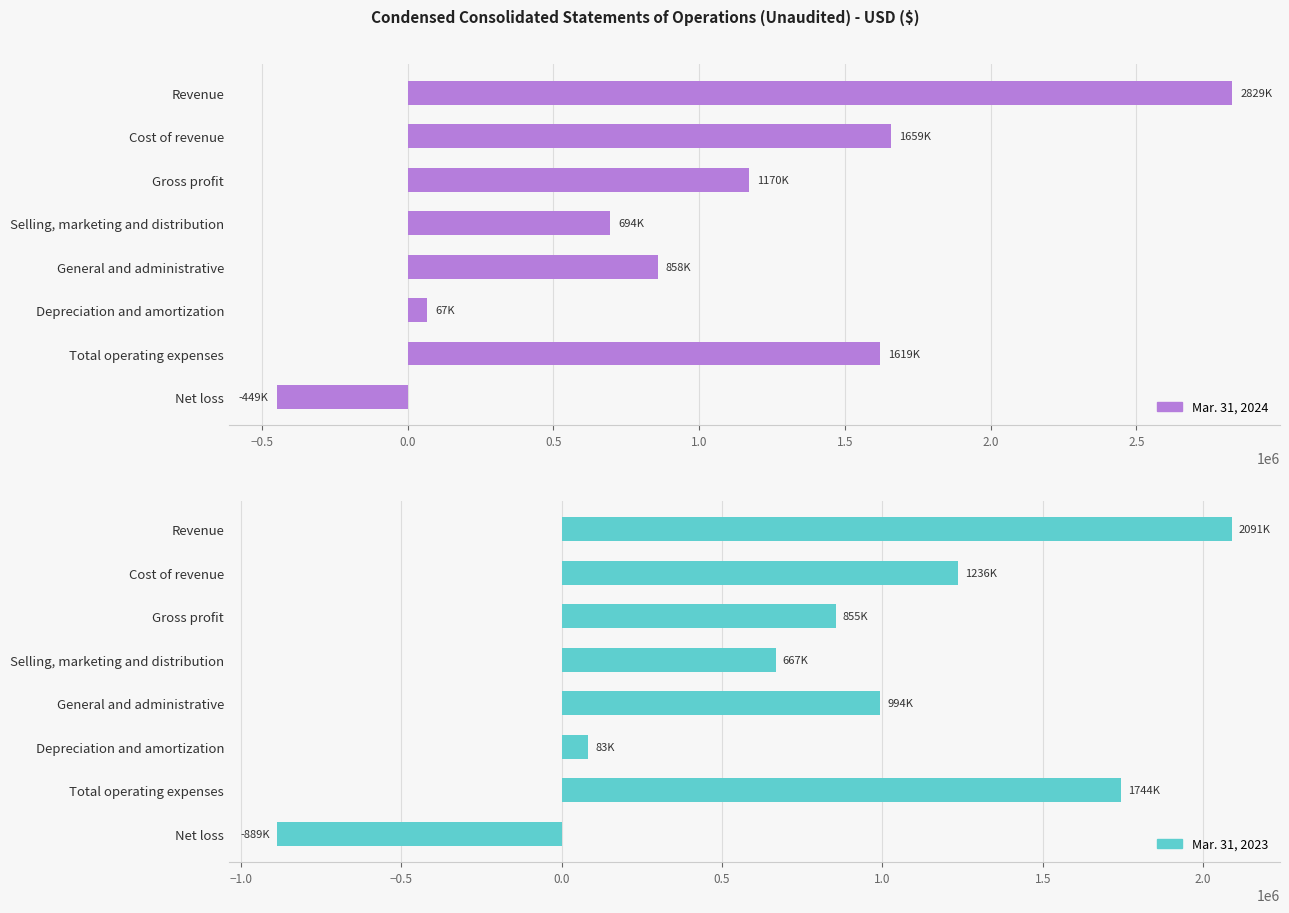

Are the bars grouped side by side (vs. stacked)?

Yes